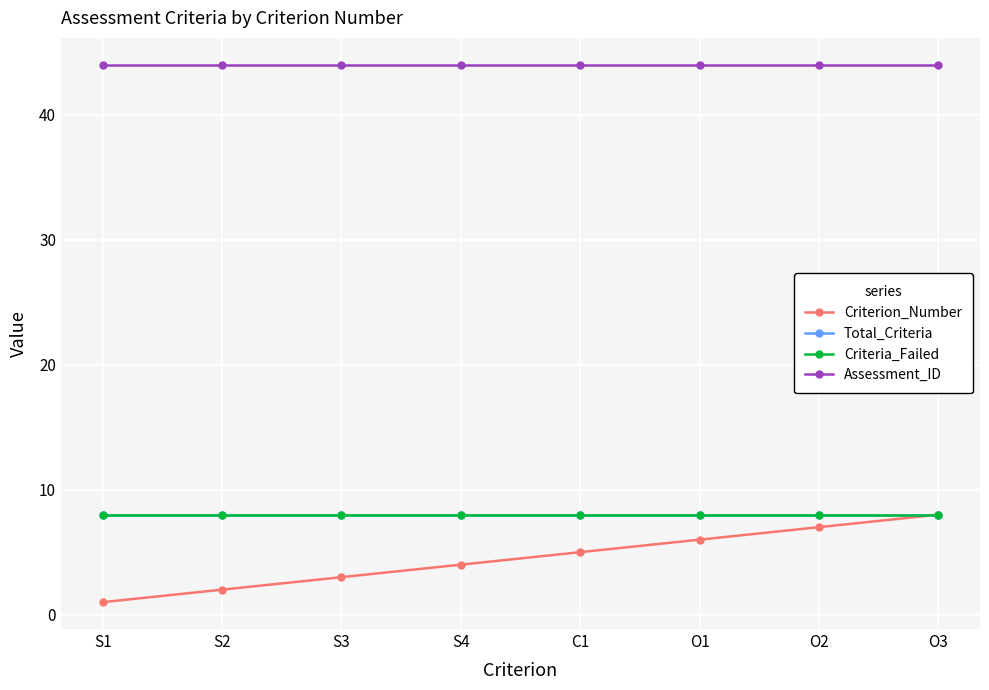

At which label is Total_Criteria closest to 8?

S1